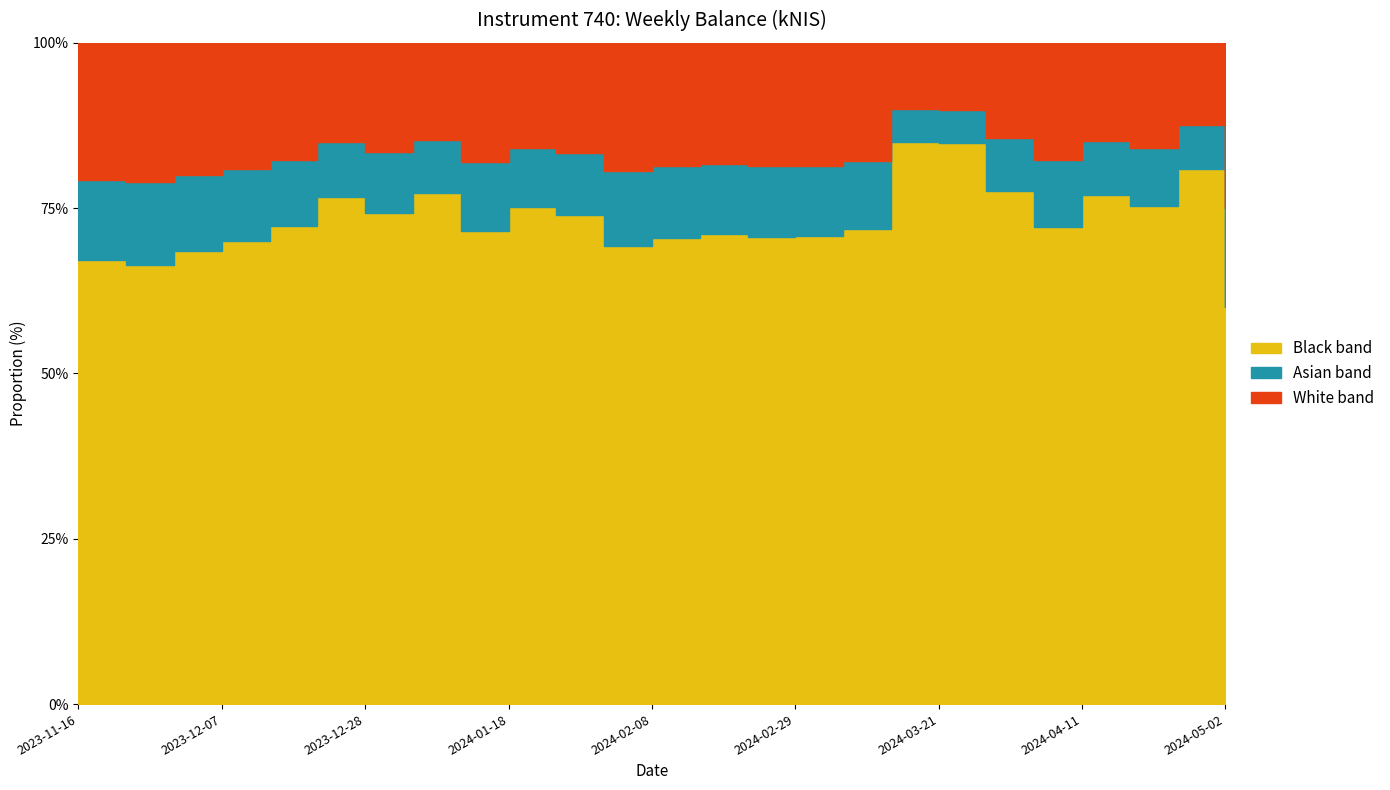

What is the difference between the maximum and second lowest values?

6627.3